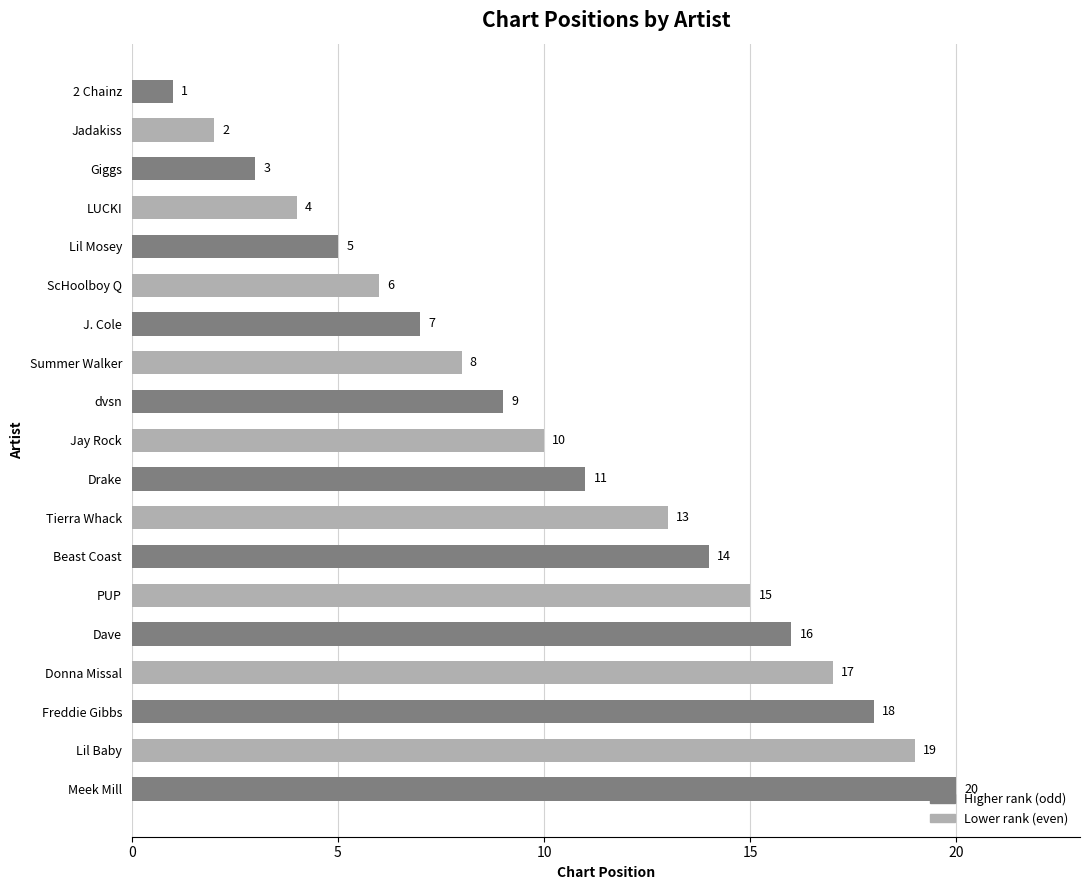

What is the smallest value displayed?

1